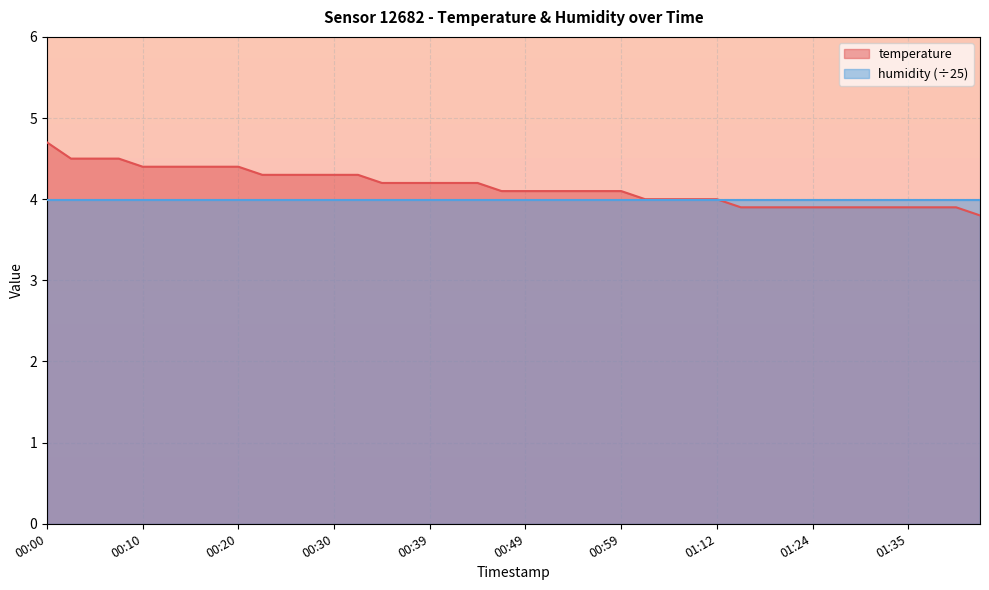

How many lines are shown in the chart?

2